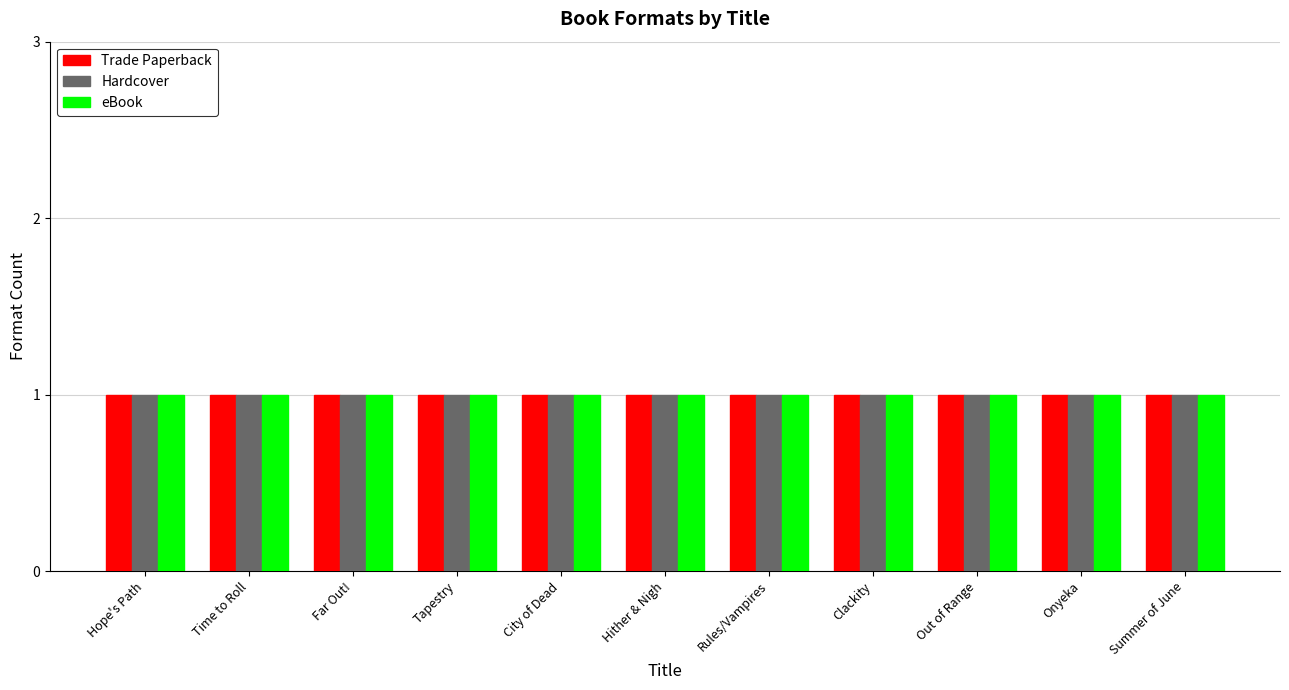

What is the label of the 4th bar from the right?

Clackity